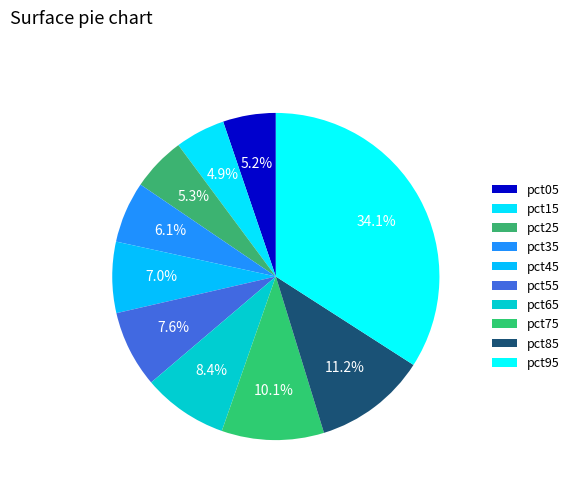

What is the largest slice in the pie chart?

pct95